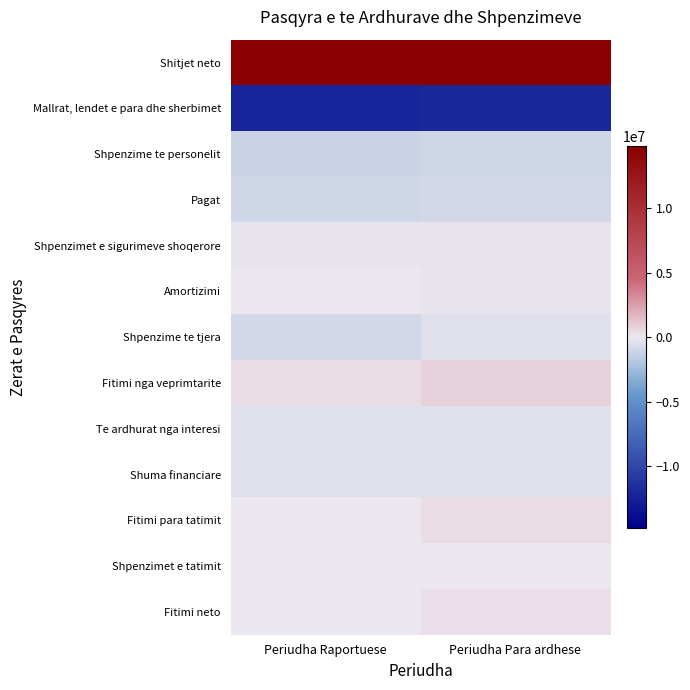

Reading left to right, transcribe all the data shown in this chart.

Shitjet neto: Periudha Raportuese=14832592	Periudha Para ardhese=14516935
Mallrat, lendet e para dhe sherbimet: Periudha Raportuese=-12398403	Periudha Para ardhese=-12125351
Shpenzime te personelit: Periudha Raportuese=-1131498	Periudha Para ardhese=-1020931
Pagat: Periudha Raportuese=-928365	Periudha Para ardhese=-834765
Shpenzimet e sigurimeve shoqerore: Periudha Raportuese=-203133	Periudha Para ardhese=-186166
Amortizimi: Periudha Raportuese=0	Periudha Para ardhese=-190839
Shpenzime te tjera: Periudha Raportuese=-903991	Periudha Para ardhese=-458217
Fitimi nga veprimtarite: Periudha Raportuese=398700	Periudha Para ardhese=721597
Te ardhurat nga interesi: Periudha Raportuese=-363561	Periudha Para ardhese=-371571
Shuma financiare: Periudha Raportuese=-363561	Periudha Para ardhese=-371571
Fitimi para tatimit: Periudha Raportuese=35139	Periudha Para ardhese=350026
Shpenzimet e tatimit: Periudha Raportuese=24422	Periudha Para ardhese=52504
Fitimi neto: Periudha Raportuese=10717	Periudha Para ardhese=297522